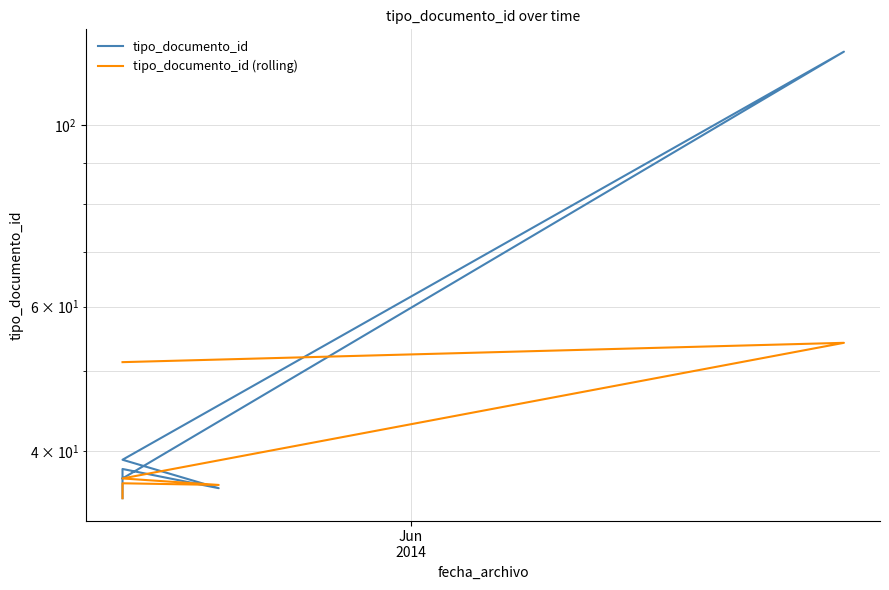

True or false: tipo_documento_id has more than 0 interior local peaks.

True